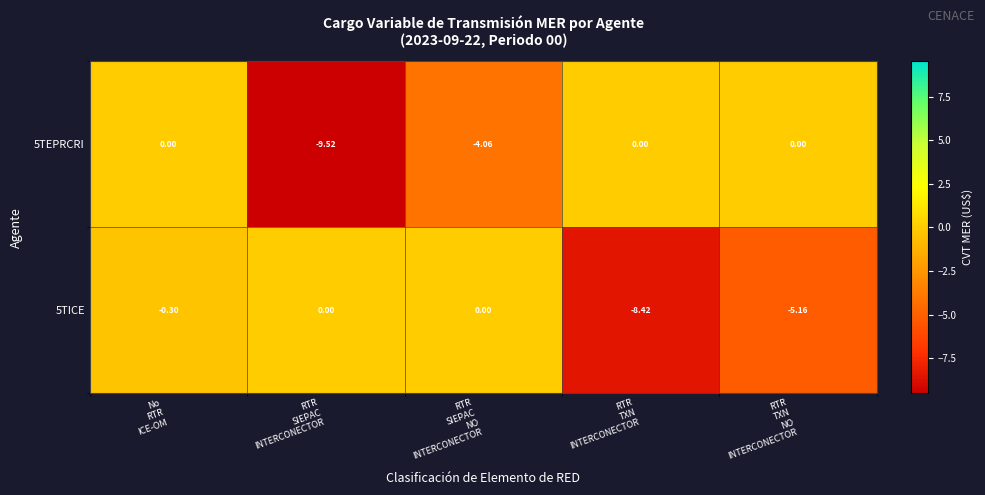

What is the difference between the highest and lowest values at RTR
SIEPAC
INTERCONECTOR?

9.5